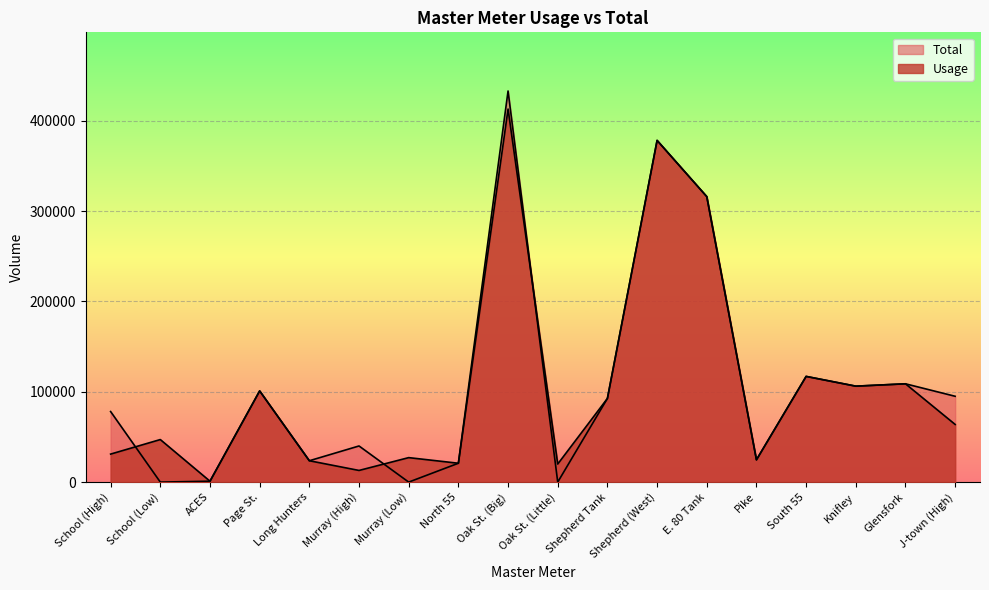

Between Oak St. (Big) and South 55, which series saw the biggest shift?

Total